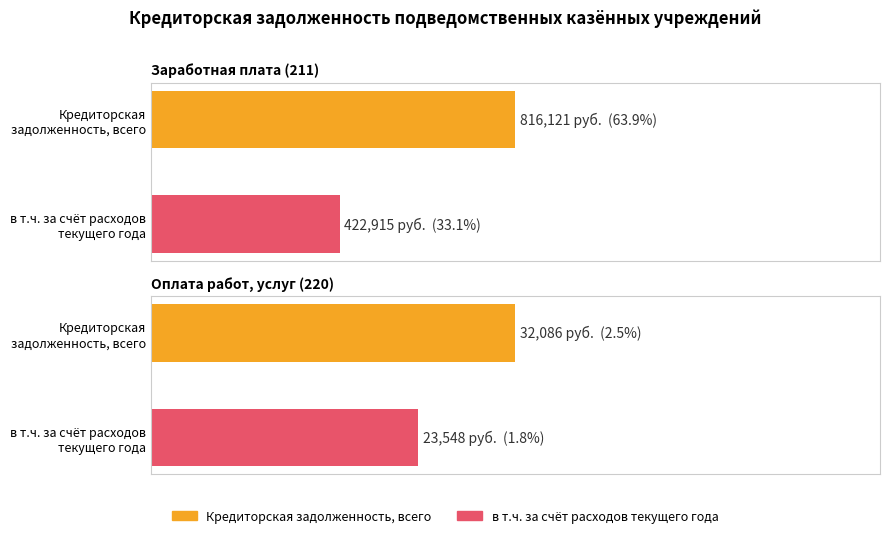

The Maximum utilization series shows 41691.9 at Оплата работ, услуг (220). True or false?

False